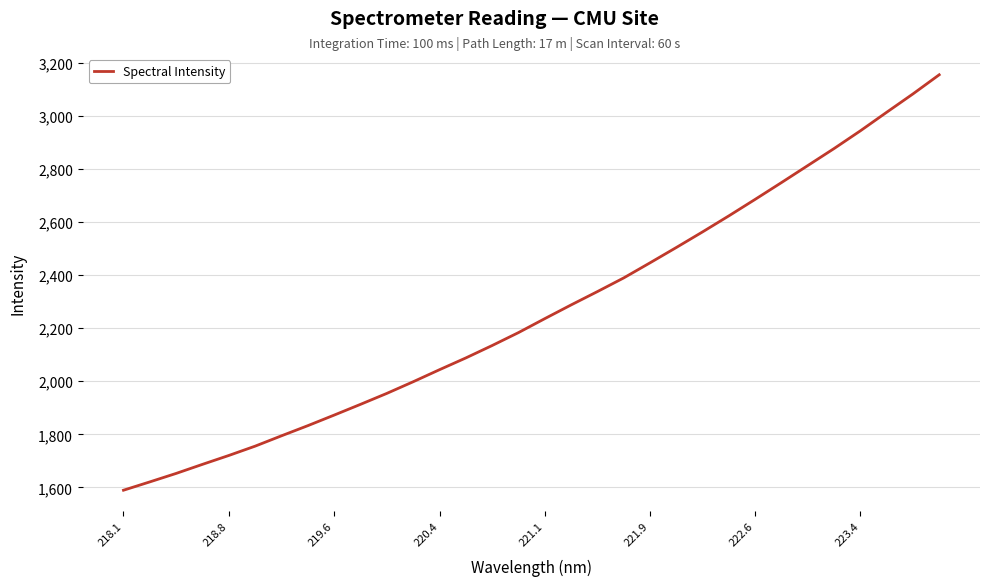

What is the difference between the maximum and minimum values?

1565.7